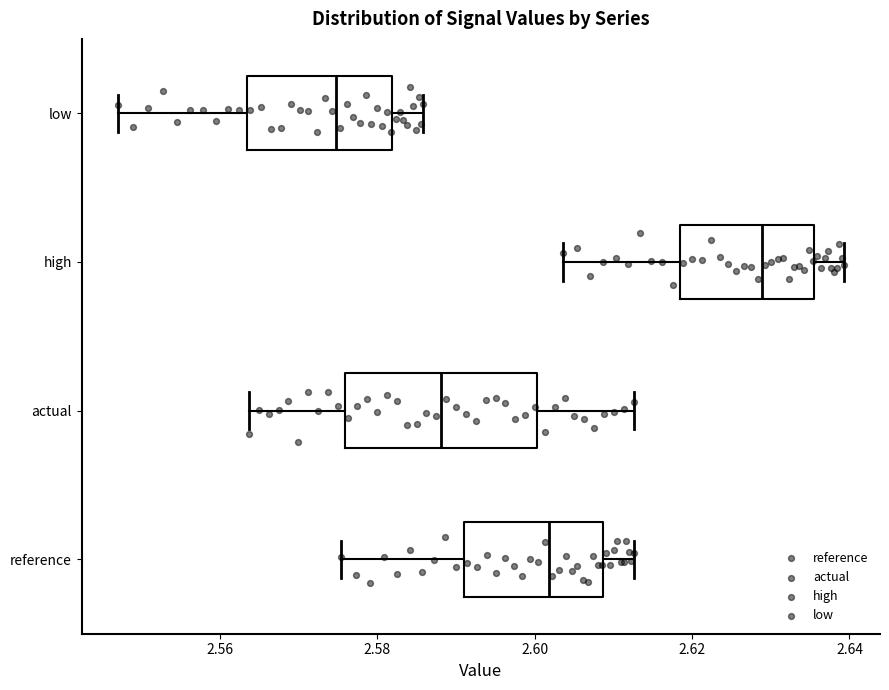

Reading bottom to top, read every box against the x-axis: the position of its median line, the range the box covers, and the ends of its whiskers. The values are not printed on the chart, so give them approximately, as read against the axis.

reference: median 2.602, box 2.592 to 2.608, whiskers 2.576 to 2.612
actual: median 2.588, box 2.576 to 2.600, whiskers 2.564 to 2.612
high: median 2.628, box 2.618 to 2.636, whiskers 2.604 to 2.640
low: median 2.574, box 2.564 to 2.582, whiskers 2.548 to 2.586